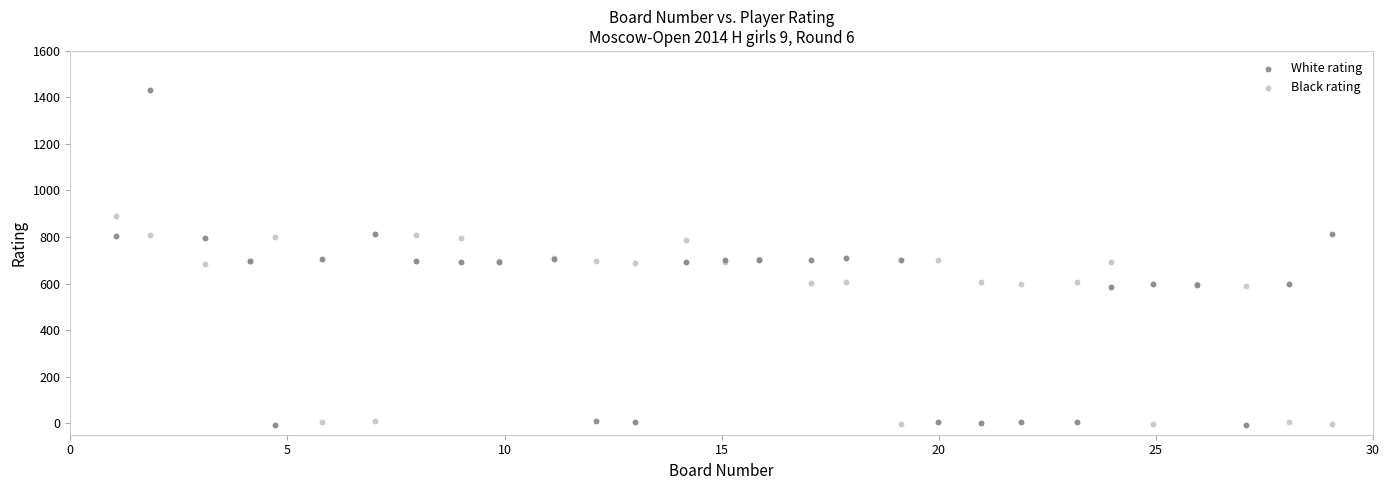

Which series contains the highest Y value?

White rating